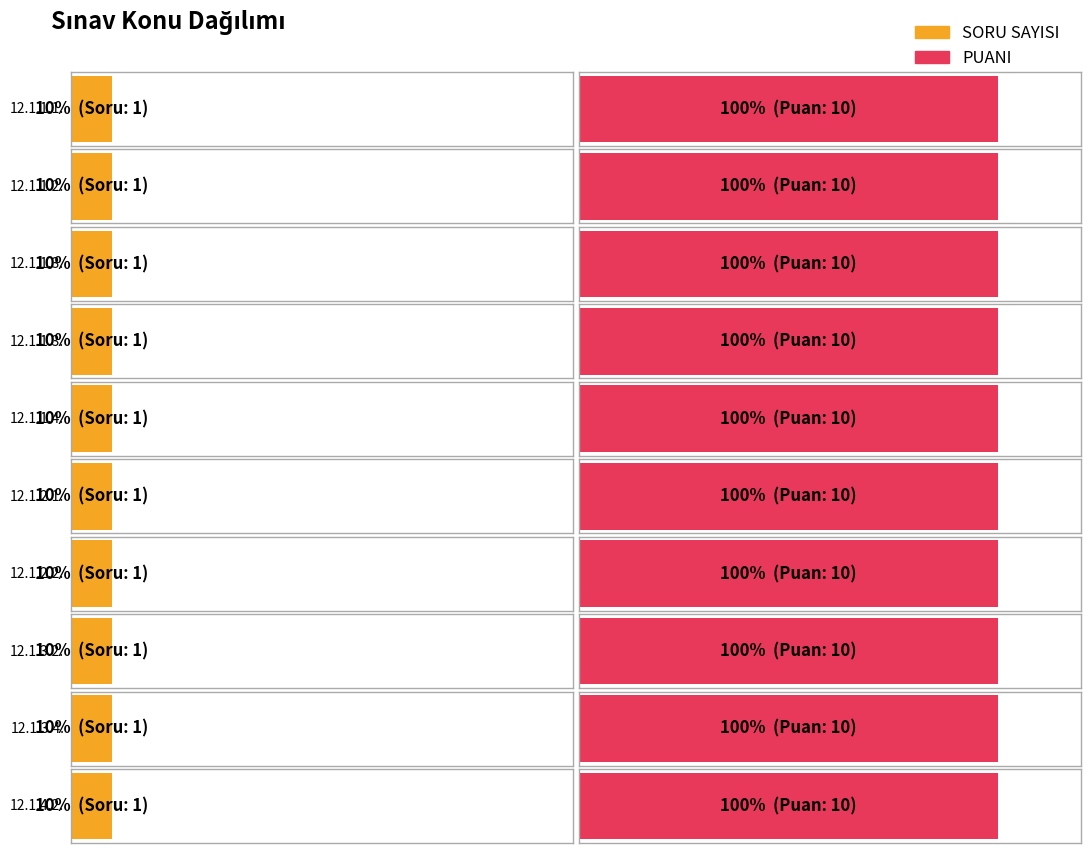

Rank the series by their maximum value, from highest to lowest.

PUANI, SORU SAYISI